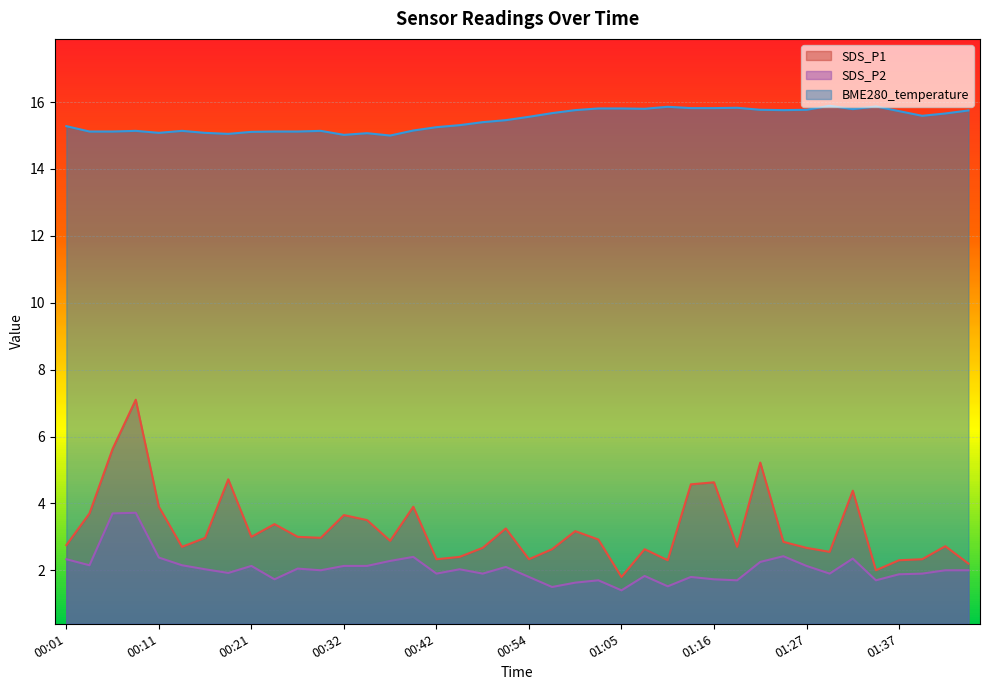

What is the label of the 36th point from the right?

00:11